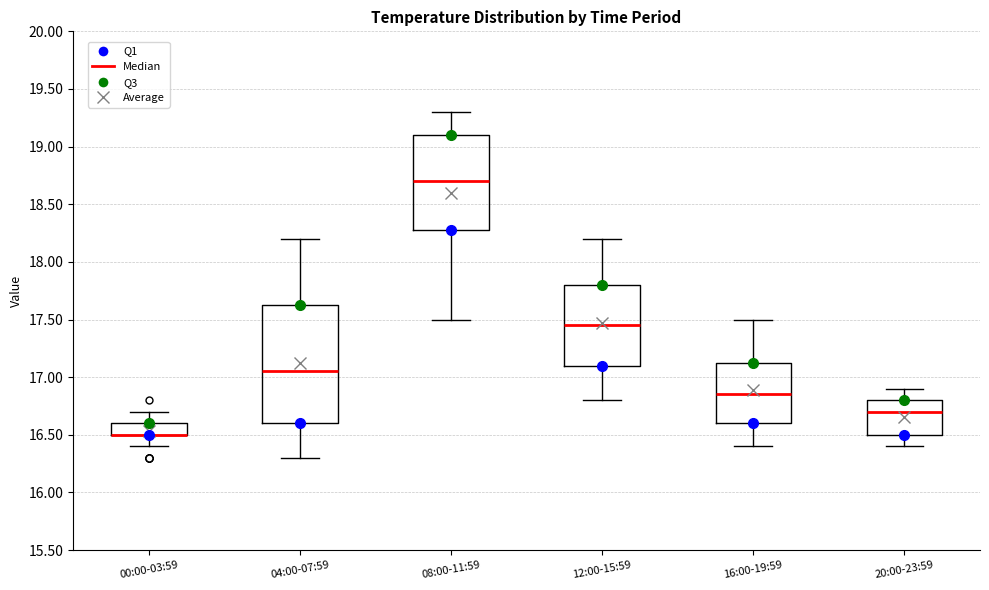

Reading left to right, read every box against the y-axis: the position of its median line, the range the box covers, and the ends of its whiskers. The values are not printed on the chart, so give them approximately, as read against the axis.

00:00-03:59: median 16.50 (drawn on the box's lower edge), box 16.50 to 16.60, whiskers 16.40 to 16.70
04:00-07:59: median 17.05, box 16.60 to 17.65, whiskers 16.30 to 18.20
08:00-11:59: median 18.70, box 18.30 to 19.10, whiskers 17.50 to 19.30
12:00-15:59: median 17.45, box 17.10 to 17.80, whiskers 16.80 to 18.20
16:00-19:59: median 16.85, box 16.60 to 17.15, whiskers 16.40 to 17.50
20:00-23:59: median 16.70, box 16.50 to 16.80, whiskers 16.40 to 16.90